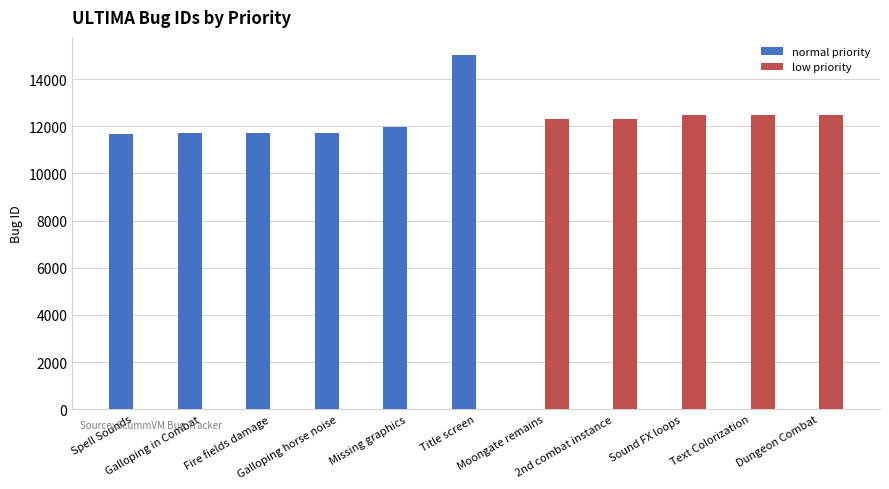

How many series are shown in this chart?

2